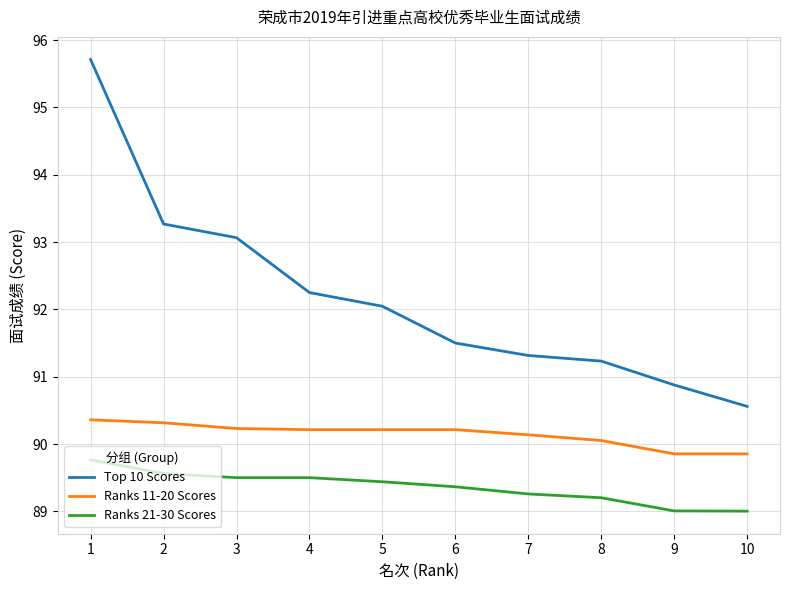

Reading left to right, what are all the values shown in this chart?

Top 10 Scores: 1=95.7	2=93.3	3=93.1	4=92.3	5=92.0	6=91.5	7=91.3	8=91.2	9=90.9	10=90.6
Ranks 11-20 Scores: 1=90.4	2=90.3	3=90.2	4=90.2	5=90.2	6=90.2	7=90.1	8=90.1	9=89.9	10=89.9
Ranks 21-30 Scores: 1=89.8	2=89.6	3=89.5	4=89.5	5=89.4	6=89.4	7=89.3	8=89.2	9=89.0	10=89.0